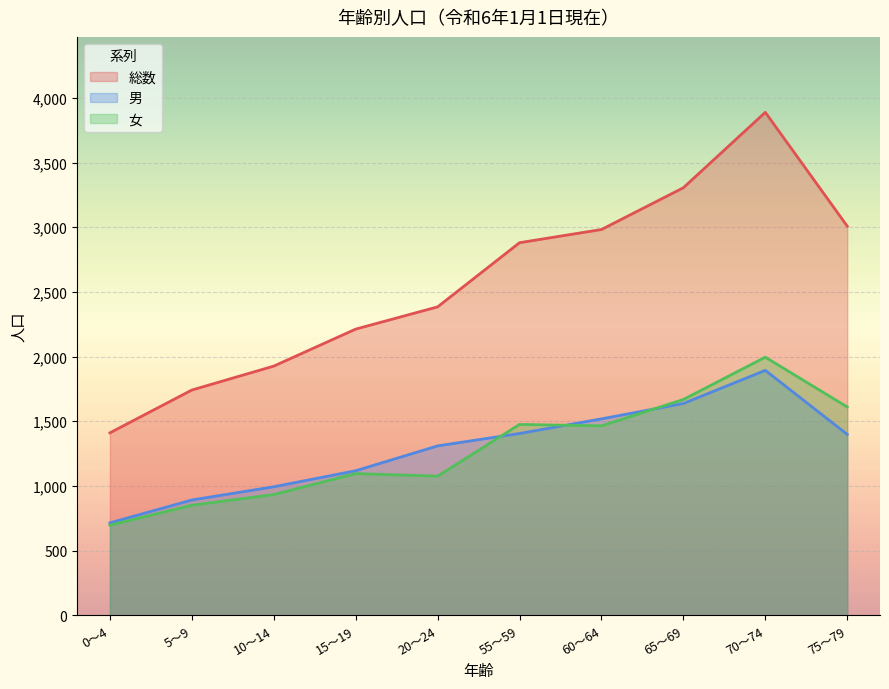

What is the sum of all 女 values?

12861